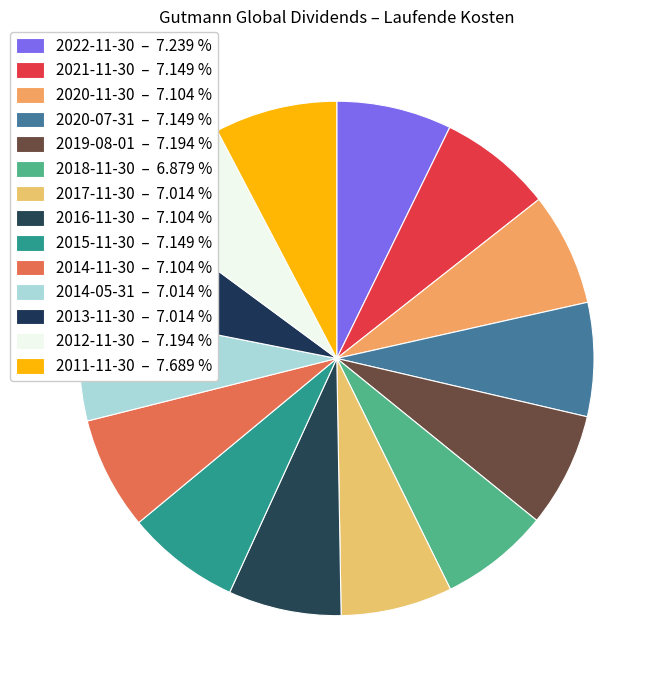

Is the sum of 2018-11-30 and 2012-11-30 greater than half?

No